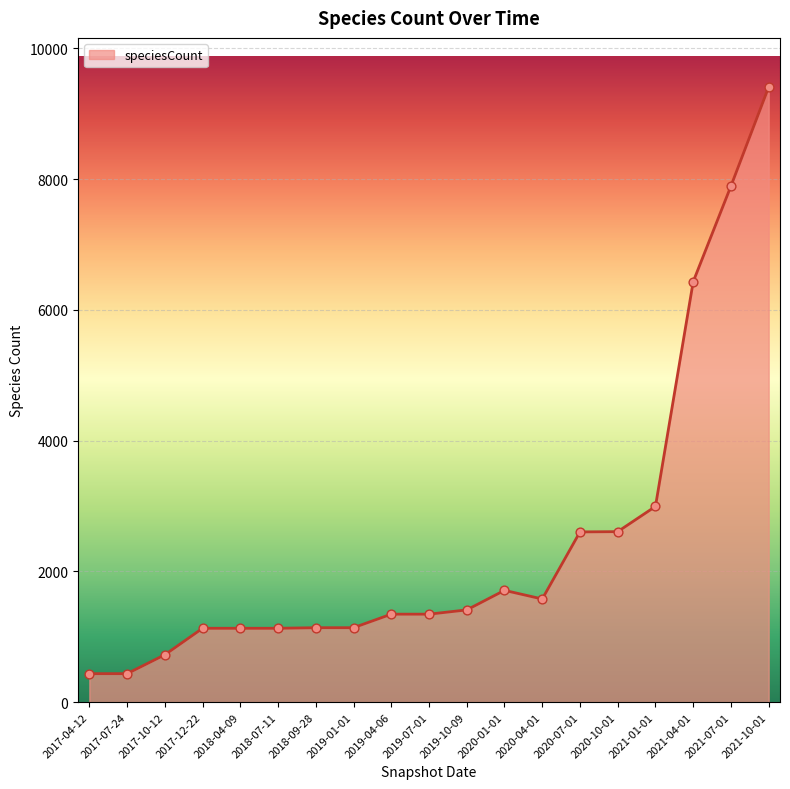

Which has a higher value, 2019-07-01 or 2021-04-01?

2021-04-01